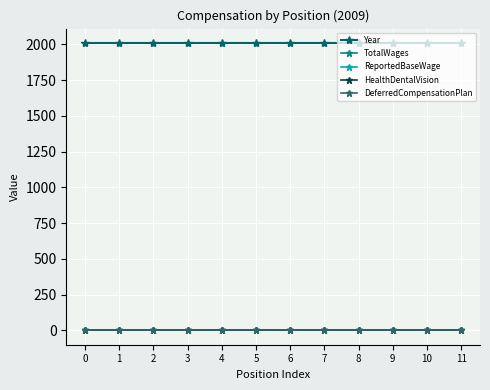

Reading left to right, list all the values displayed in this chart.

Year: 0=2009	1=2009	2=2009	3=2009	4=2009	5=2009	6=2009	7=2009	8=2009	9=2009	10=2009	11=2009
TotalWages: 0=0	1=0	2=0	3=0	4=0	5=0	6=0	7=0	8=0	9=0	10=0	11=0
ReportedBaseWage: 0=0	1=0	2=0	3=0	4=0	5=0	6=0	7=0	8=0	9=0	10=0	11=0
HealthDentalVision: 0=0	1=0	2=0	3=0	4=0	5=0	6=0	7=0	8=0	9=0	10=0	11=0
DeferredCompensationPlan: 0=0	1=0	2=0	3=0	4=0	5=0	6=0	7=0	8=0	9=0	10=0	11=0